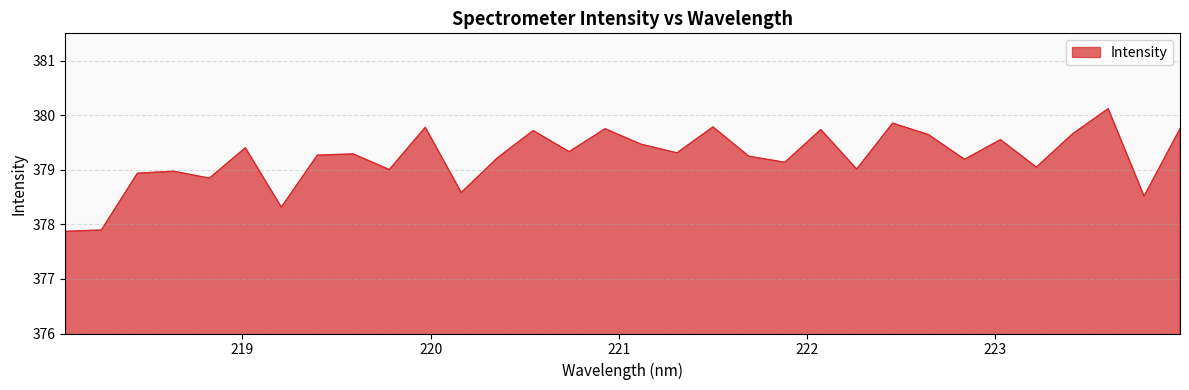

What is the smallest value displayed?

377.9